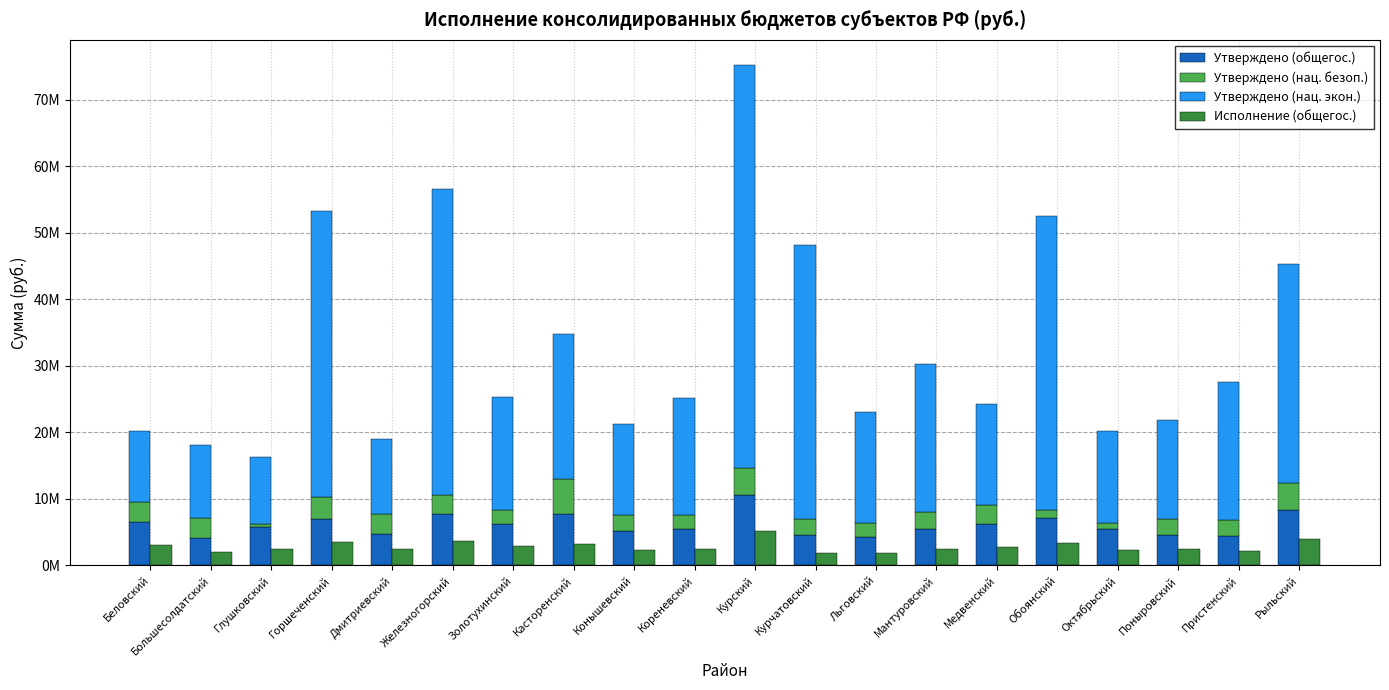

Reading right to left, list all the values displayed in this chart.

Утверждено (общегос.): 8304496.7	4379169.0	4504619.0	5489988.0	7109516.0	6288091.0	5513243.0	4204447.0	4586689.0	10638533.0	5526183.0	5122576.0	7703911.0	6229359.0	7736105.0	4774055.0	6912615.0	5737445.6	4162297.0	6508589.0
Утверждено (нац. безоп.): 4088200.0	2431000.0	2451500.0	952401.0	1246479.0	2776450.0	2491900.0	2176000.0	2426500.0	3984649.0	2016900.0	2473400.0	5232300.0	2058200.0	2823866.0	3000000.0	3409720.0	433100.0	2898950.0	3100000.0
Утверждено (нац. экон.): 32987446.4	20727142.2	14855629.2	13825555.9	44213282.4	15200030.1	22356292.8	16627675.8	41120126.5	60654578.5	17651905.6	13629990.9	21825383.6	17092683.1	45999398.8	11299509.8	43012789.3	10127293.0	11081539.1	10648062.2
Исполнение (общегос.): 3918205.4	2155960.5	2456767.0	2333004.8	3379949.7	2780194.9	2418343.5	1791263.1	1906387.1	5178023.6	2475291.8	2349864.6	3158995.9	2958744.4	3651054.1	2444060.1	3516757.6	2453282.2	1961591.3	3125862.6